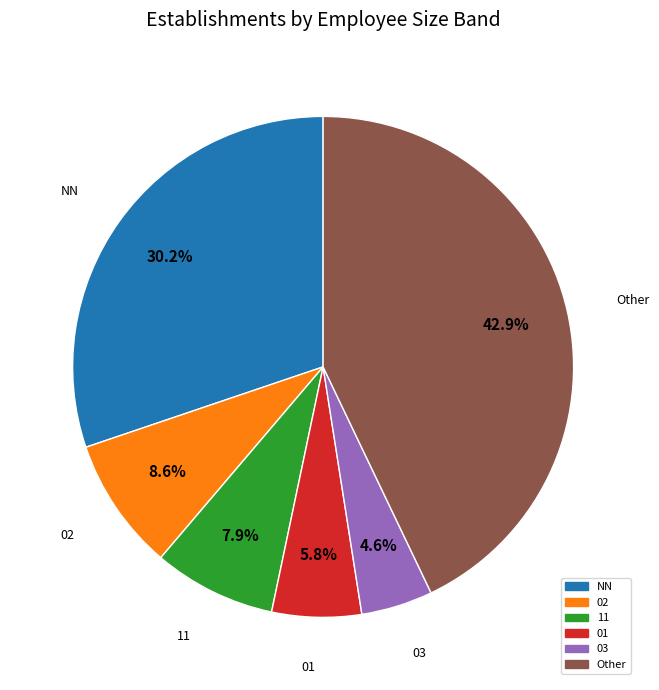

To the nearest percent, what percentage of the pie is 03?

5%